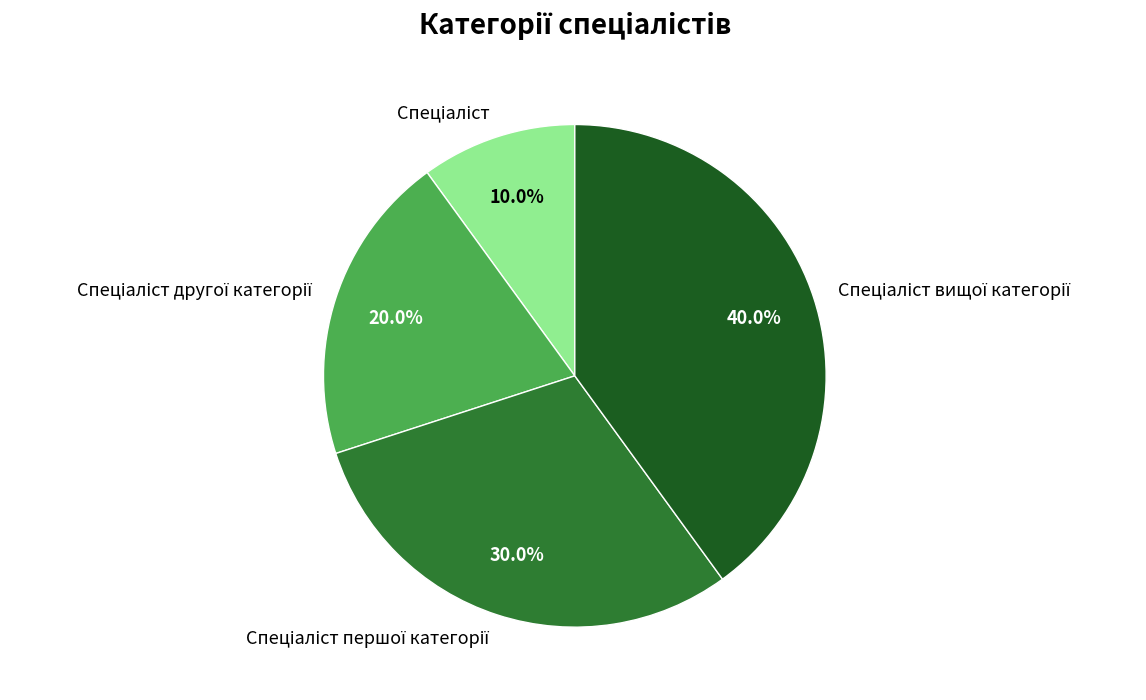

Is there any slice that represents more than half of the pie?

No